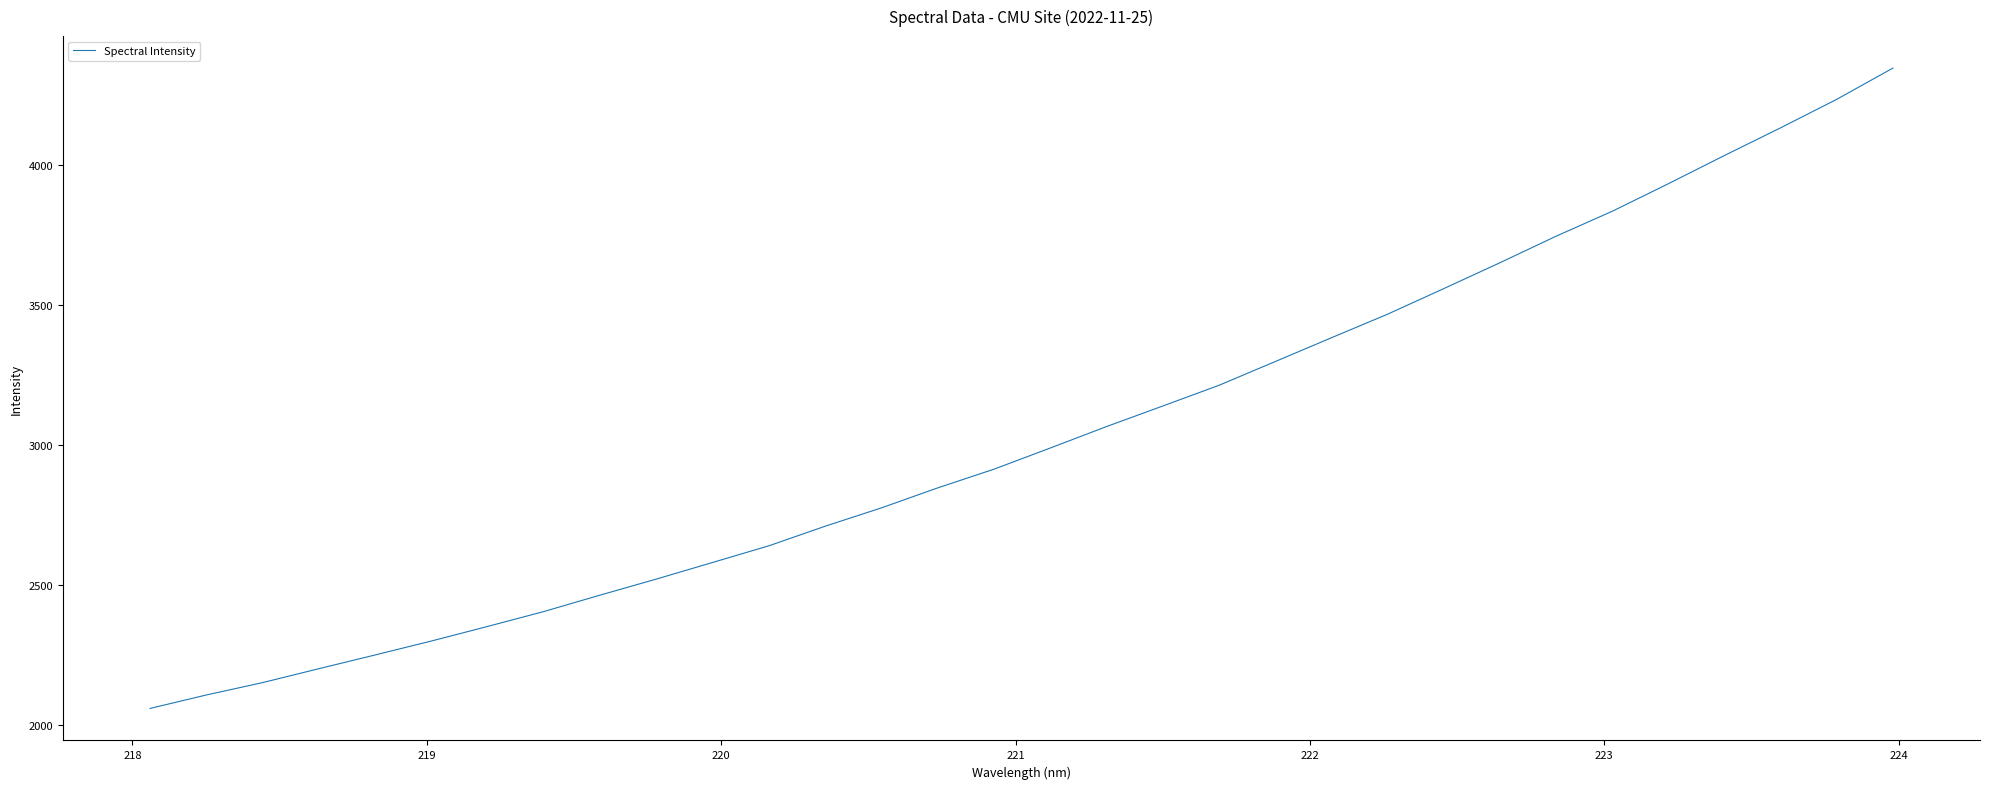

What is the minimum value shown in the chart?

2060.1